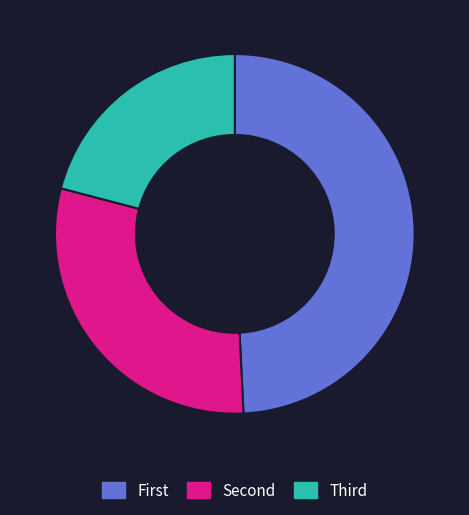

Is there any slice that represents more than half of the pie?

No